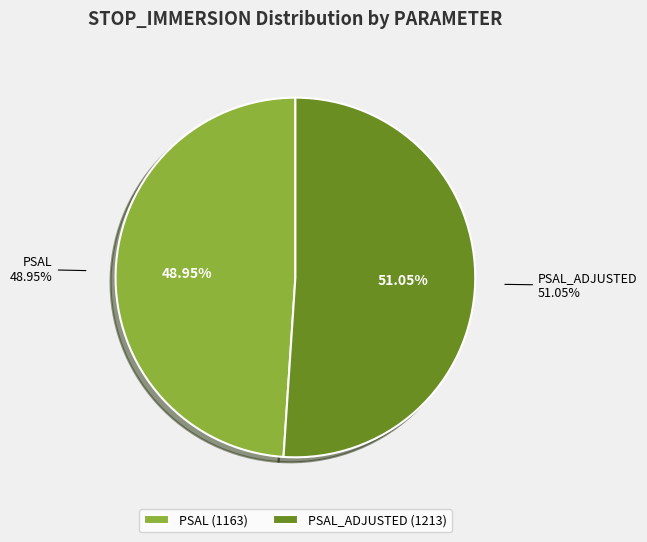

To the nearest percent, what is the difference between the PSAL and PSAL_ADJUSTED slice percentages?

2%